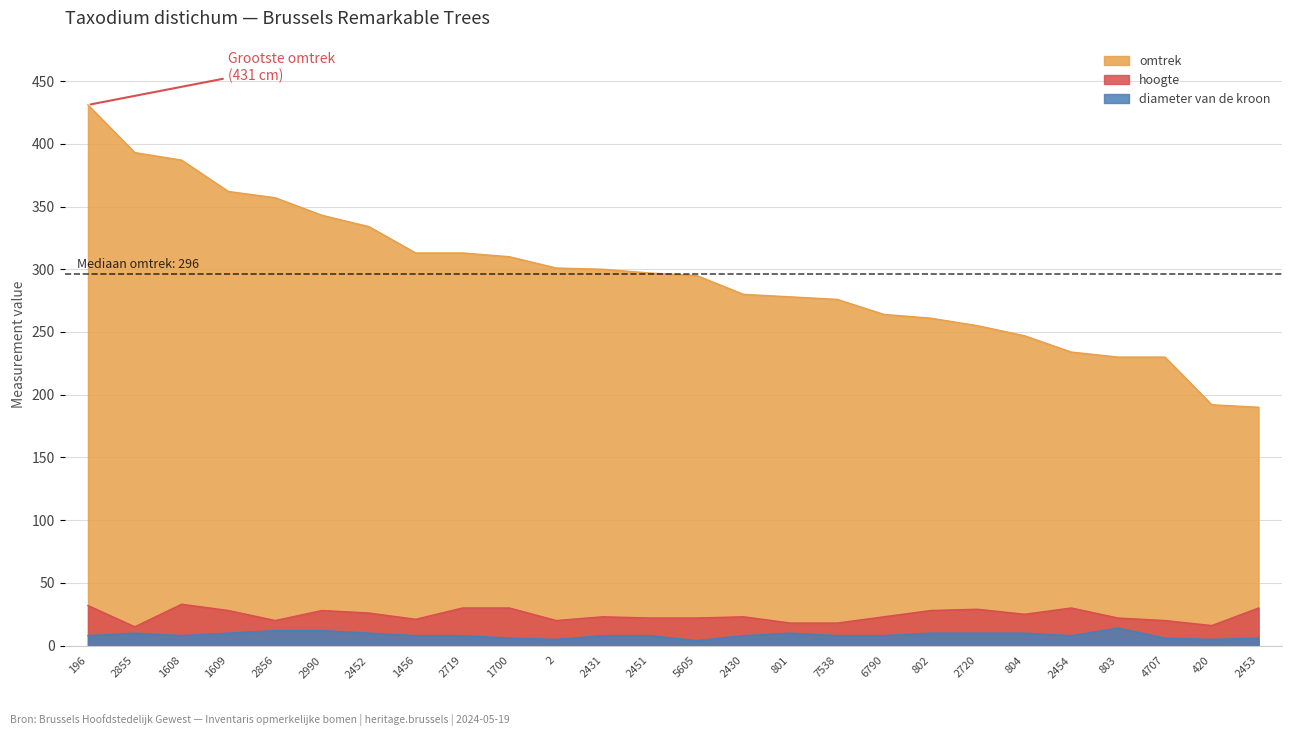

Reading left to right, list all the values displayed in this chart.

omtrek: 196=431	2855=393	1608=387	1609=362	2856=357	2990=343	2452=334	1456=313	2719=313	1700=310	2=301	2431=300	2451=297	5605=295	2430=280	801=278	7538=276	6790=264	802=261	2720=255	804=247	2454=234	803=230	4707=230	420=192	2453=190
hoogte: 196=32	2855=15	1608=33	1609=28	2856=20	2990=28	2452=26	1456=21	2719=30	1700=30	2=20	2431=23	2451=22	5605=22	2430=23	801=18	7538=18	6790=23	802=28	2720=29	804=25	2454=30	803=22	4707=20	420=16	2453=30
diameter van de kroon: 196=8	2855=10	1608=8	1609=10	2856=12	2990=12	2452=10	1456=8	2719=8	1700=6	2=5	2431=8	2451=8	5605=4	2430=8	801=10	7538=8	6790=8	802=10	2720=10	804=10	2454=8	803=14	4707=6	420=5	2453=6